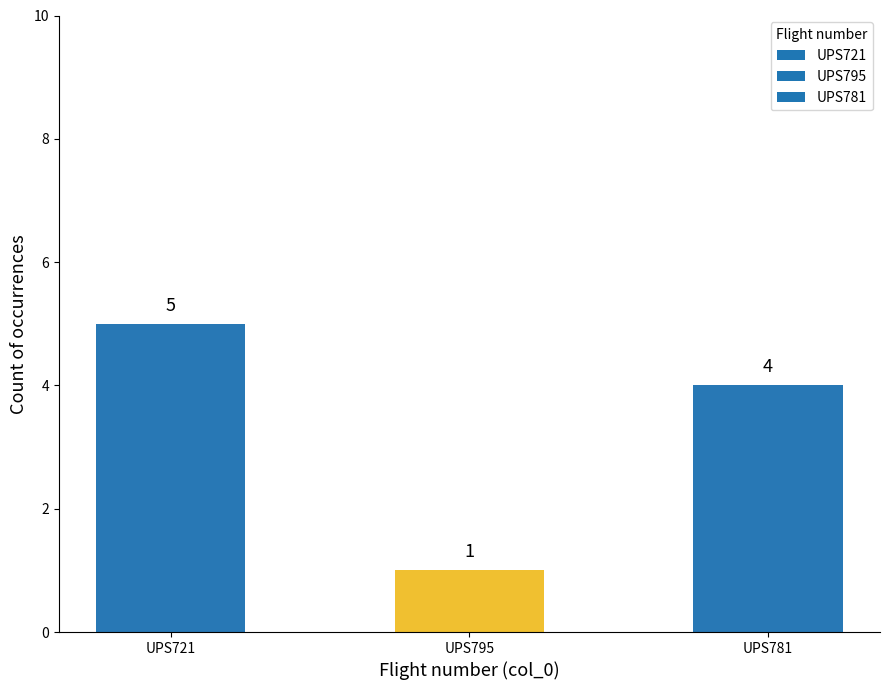

How many values are below 4?

1